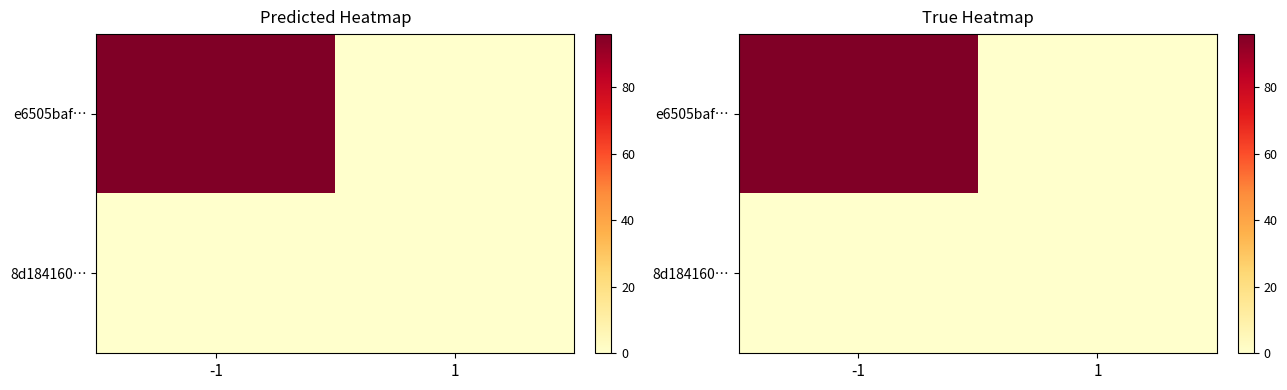

Is it true that e6505baf… equals 0 at 1?

True